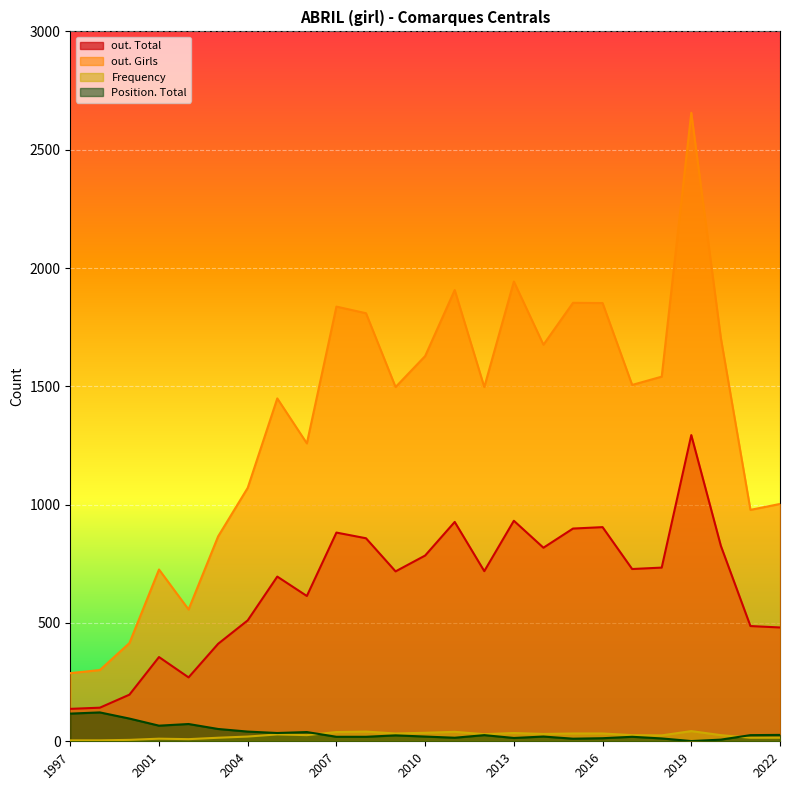

Rank the categories by out. Total value from lowest to highest.

1997, 1998, 1999, 2002, 2001, 2003, 2022, 2021, 2004, 2006, 2005, 2009, 2012, 2017, 2018, 2010, 2014, 2020, 2008, 2007, 2015, 2016, 2011, 2013, 2019